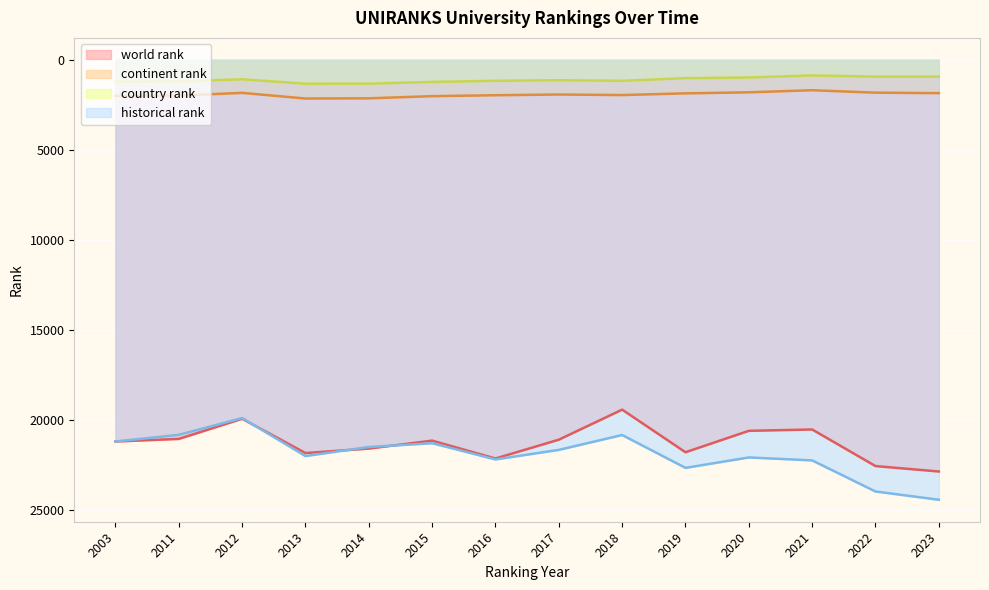

Reading left to right, list all the values displayed in this chart.

world rank: 2003=21187	2011=21044	2012=19926	2013=21828	2014=21580	2015=21139	2016=22132	2017=21087	2018=19419	2019=21784	2020=20595	2021=20521	2022=22552	2023=22853
continent rank: 2003=1995	2011=1984	2012=1832	2013=2145	2014=2134	2015=2014	2016=1963	2017=1923	2018=1953	2019=1859	2020=1801	2021=1685	2022=1820	2023=1847
country rank: 2003=1204	2011=1195	2012=1079	2013=1324	2014=1321	2015=1224	2016=1162	2017=1131	2018=1162	2019=1015	2020=978	2021=863	2022=931	2023=931
historical rank: 2003=21187	2011=20818	2012=19886	2013=21995	2014=21492	2015=21284	2016=22183	2017=21653	2018=20827	2019=22652	2020=22073	2021=22237	2022=23963	2023=24421